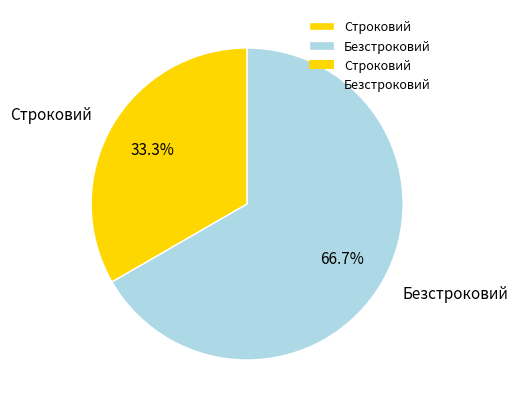

Which category accounts for the majority?

Безстроковий